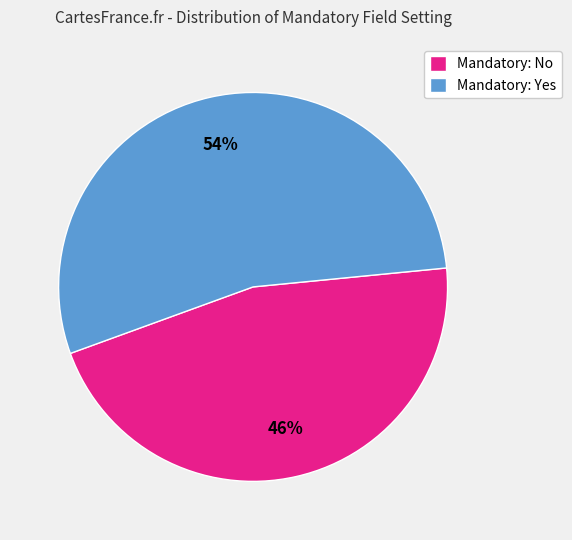

To the nearest percent, what is the difference between the largest and smallest slice percentages?

8%